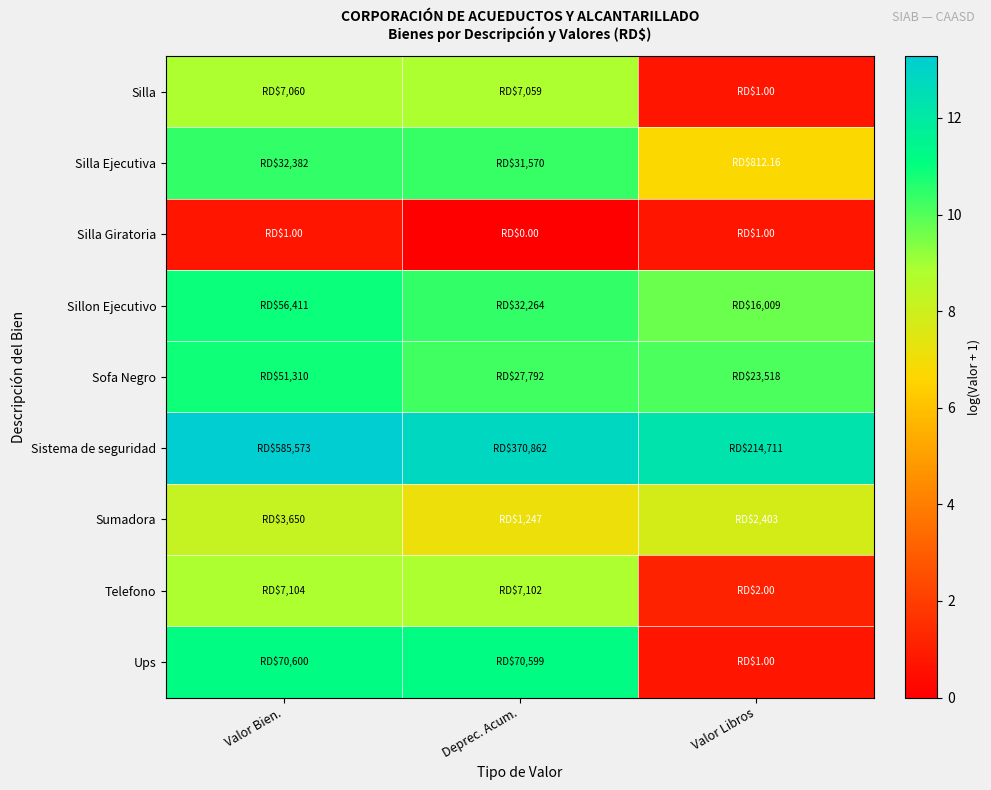

List the series in order of their peak value, highest first.

Sistema de seguridad, Ups, Sillon Ejecutivo, Sofa Negro, Silla Ejecutiva, Telefono, Silla, Sumadora, Silla Giratoria